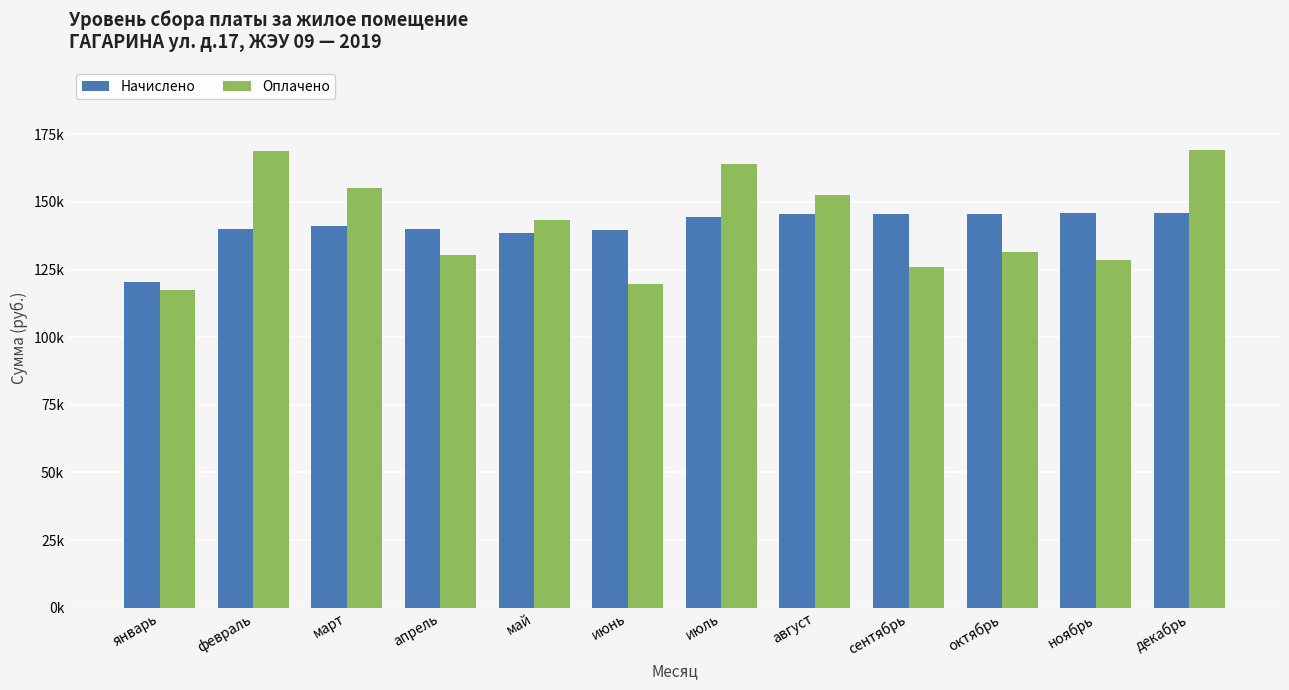

Does the chart contain stacked bars?

No